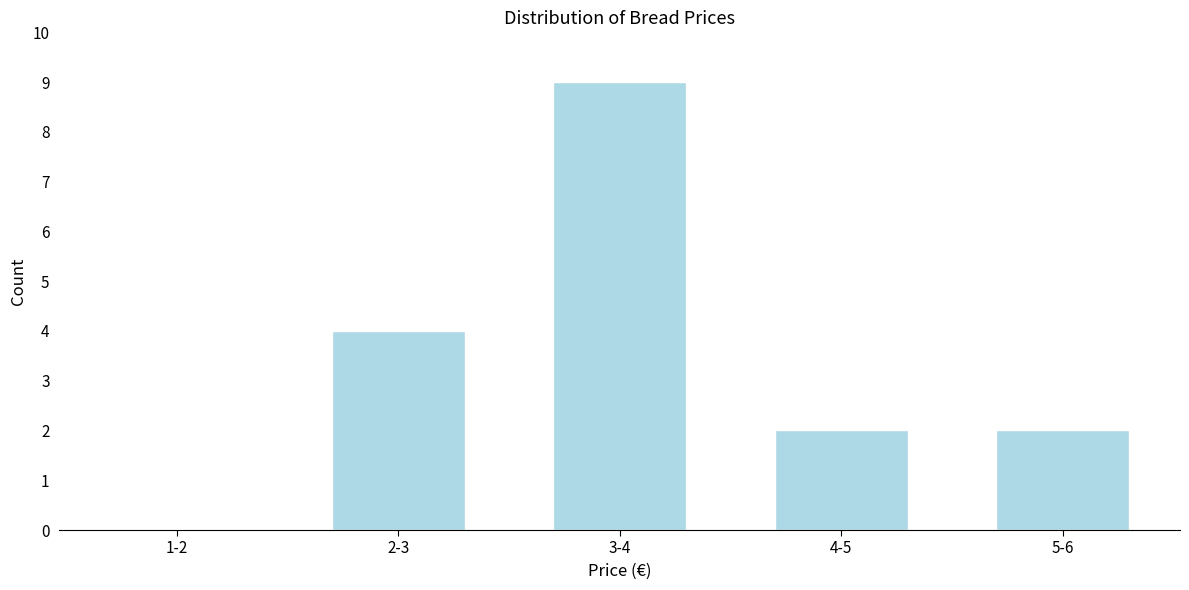

Reading right to left, what are all the values shown in this chart?

5-6=2	4-5=2	3-4=9	2-3=4	1-2=0